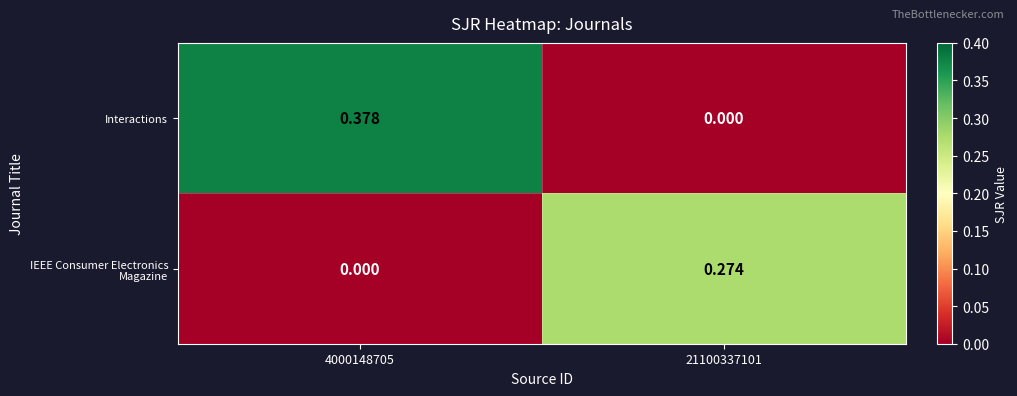

Which series has the largest range (max minus min)?

Interactions